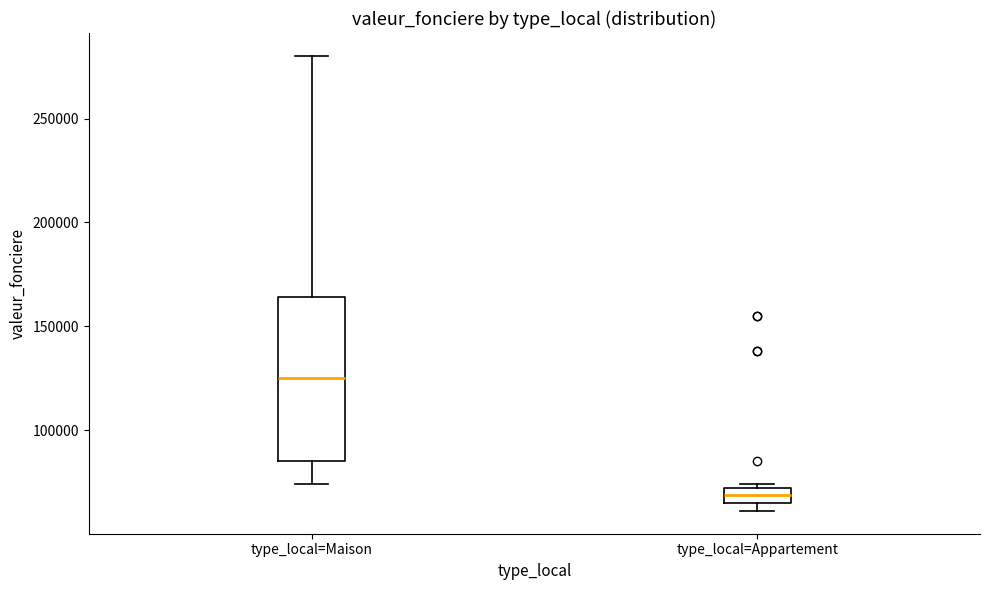

Which box has the highest median line?

type_local=Maison